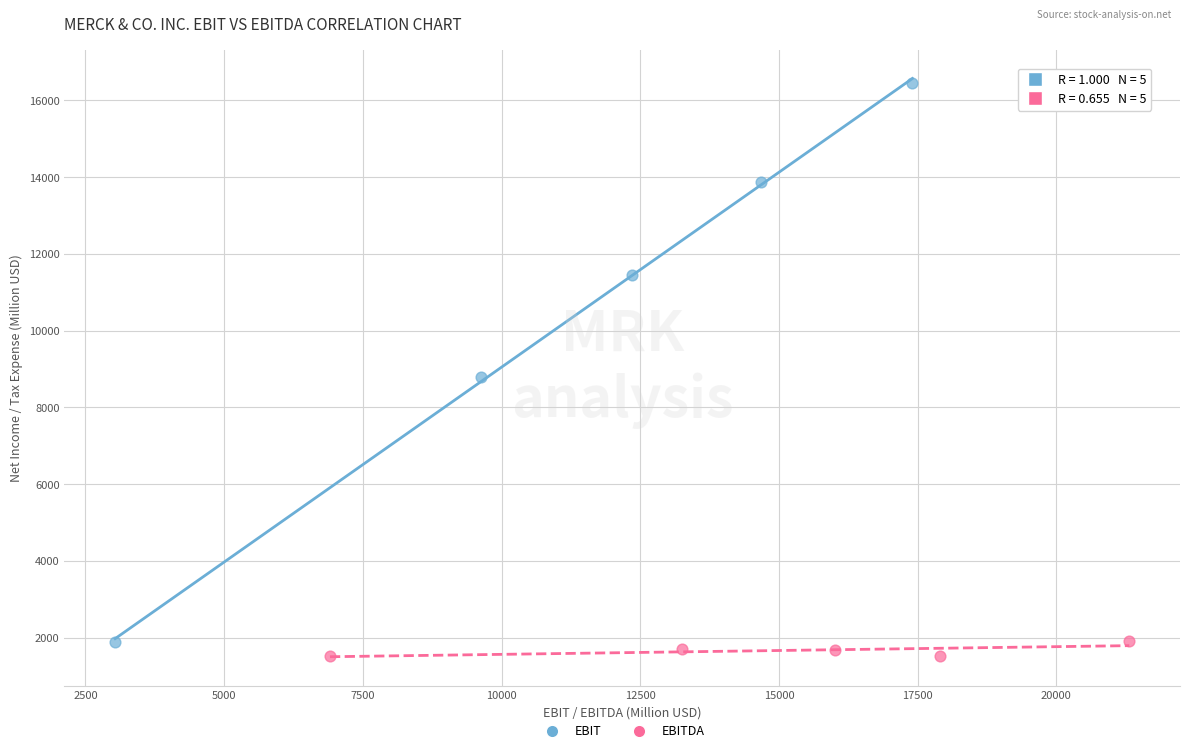

Which series reaches the maximum Y coordinate?

EBIT